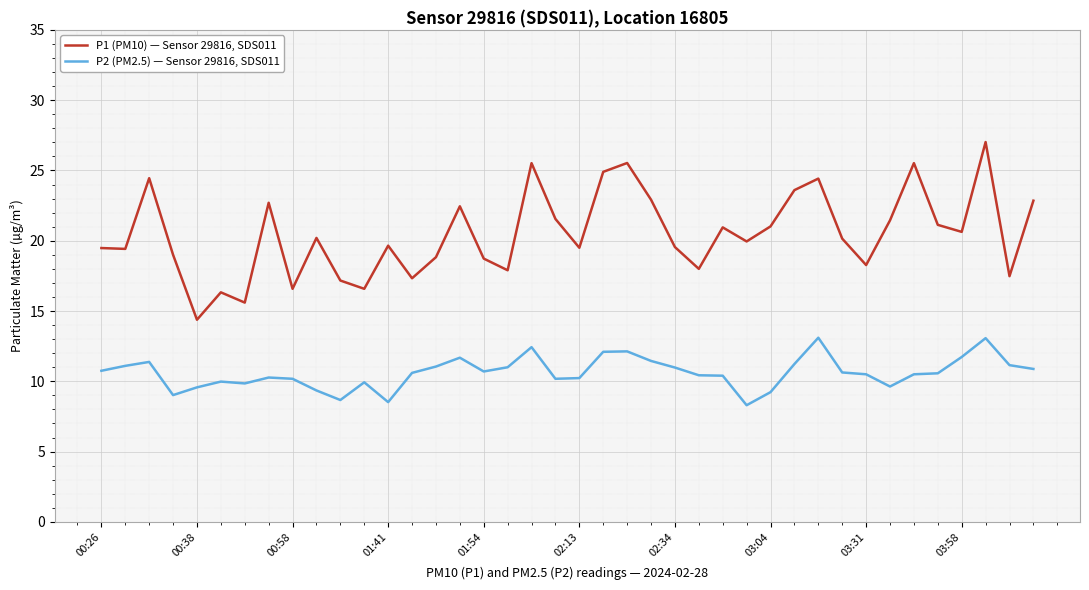

Which series has the widest spread of values?

P1 (PM10) — Sensor 29816, SDS011